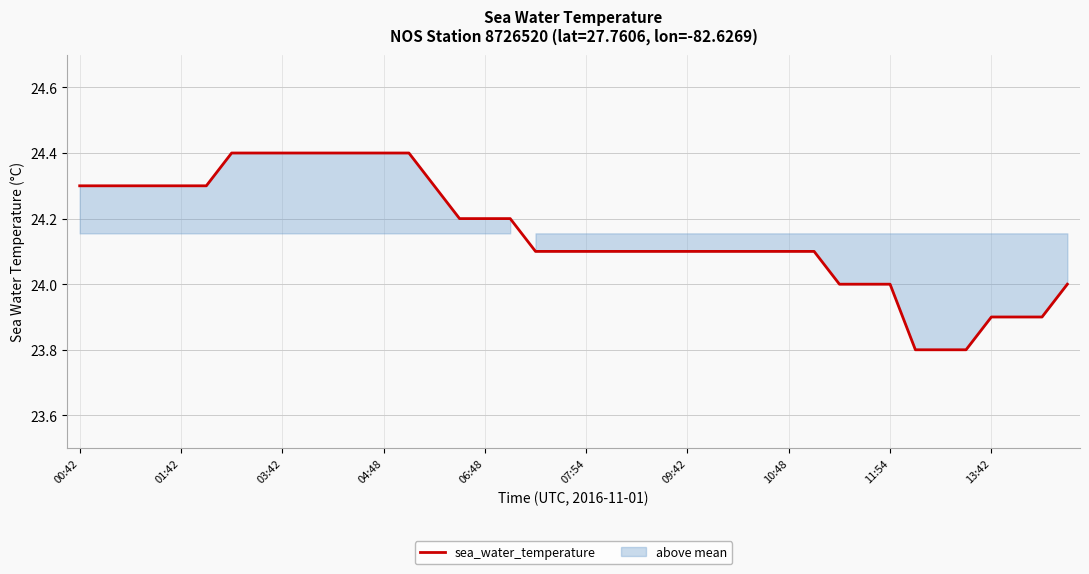

What is the greatest value displayed?

24.4